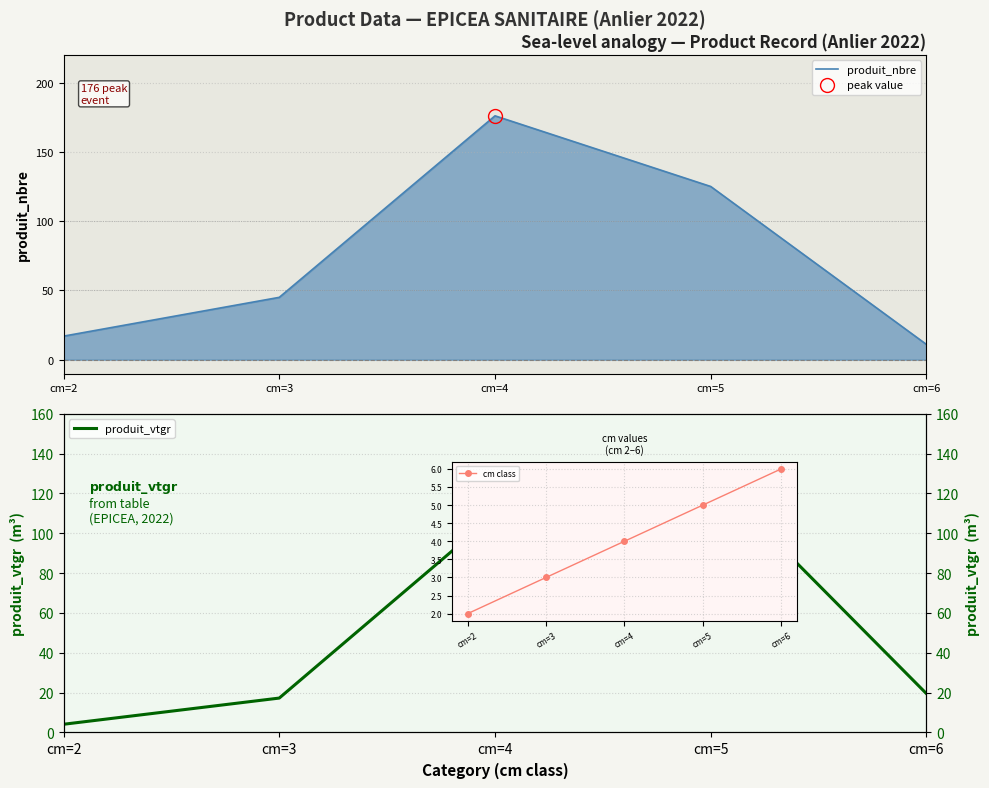

What is the value of the produit_nbre point at the 4th from the left?

125.0